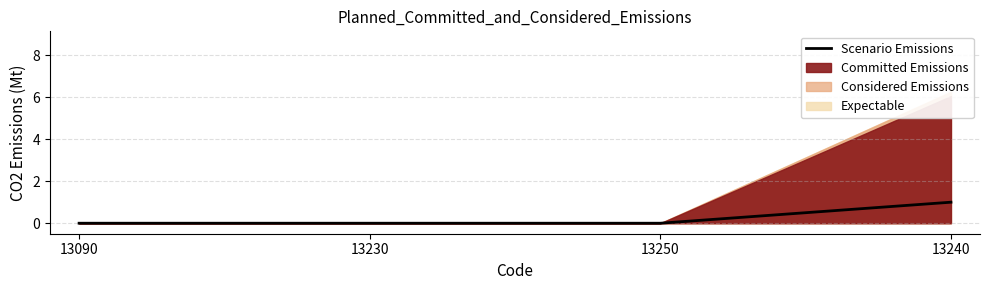

List the labels in order of value, smallest first.

13090, 13230, 13250, 13240